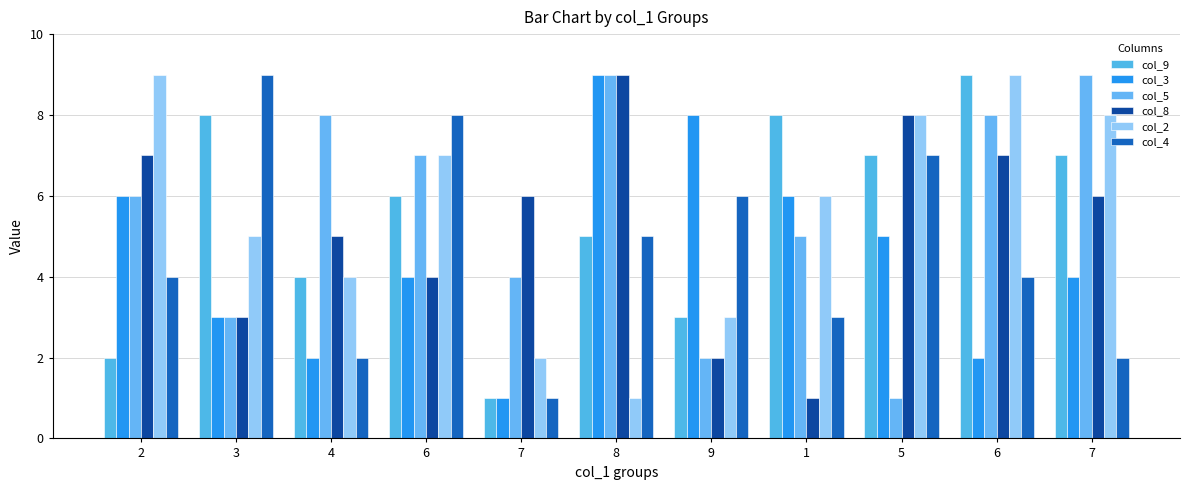

Is it true that col_4 equals 1 at 7?

True